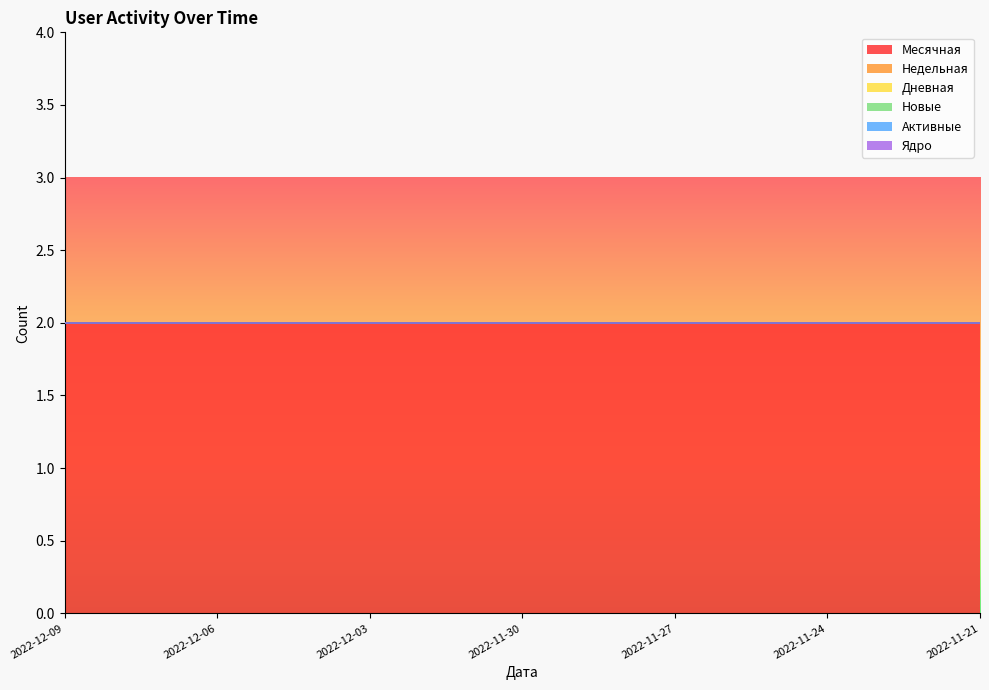

Between 2022-12-05 and 2022-12-03, which series saw the biggest shift?

Месячная